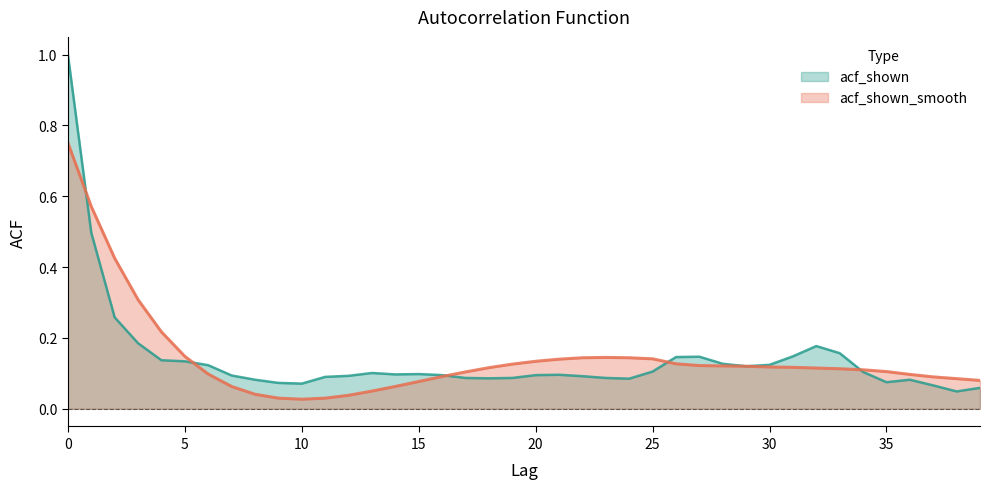

Reading left to right, transcribe all the data shown in this chart.

acf_shown: 1.0	0.5	0.3	0.2	0.1	0.1	0.1	0.1	0.1	0.1	0.1	0.1	0.1	0.1	0.1	0.1	0.1	0.1	0.1	0.1	0.1	0.1	0.1	0.1	0.1	0.1	0.1	0.1	0.1	0.1	0.1	0.1	0.2	0.2	0.1	0.1	0.1	0.1	0.0	0.1
acf_shown_smooth: 0.8	0.6	0.4	0.3	0.2	0.1	0.1	0.1	0.0	0.0	0.0	0.0	0.0	0.1	0.1	0.1	0.1	0.1	0.1	0.1	0.1	0.1	0.1	0.1	0.1	0.1	0.1	0.1	0.1	0.1	0.1	0.1	0.1	0.1	0.1	0.1	0.1	0.1	0.1	0.1